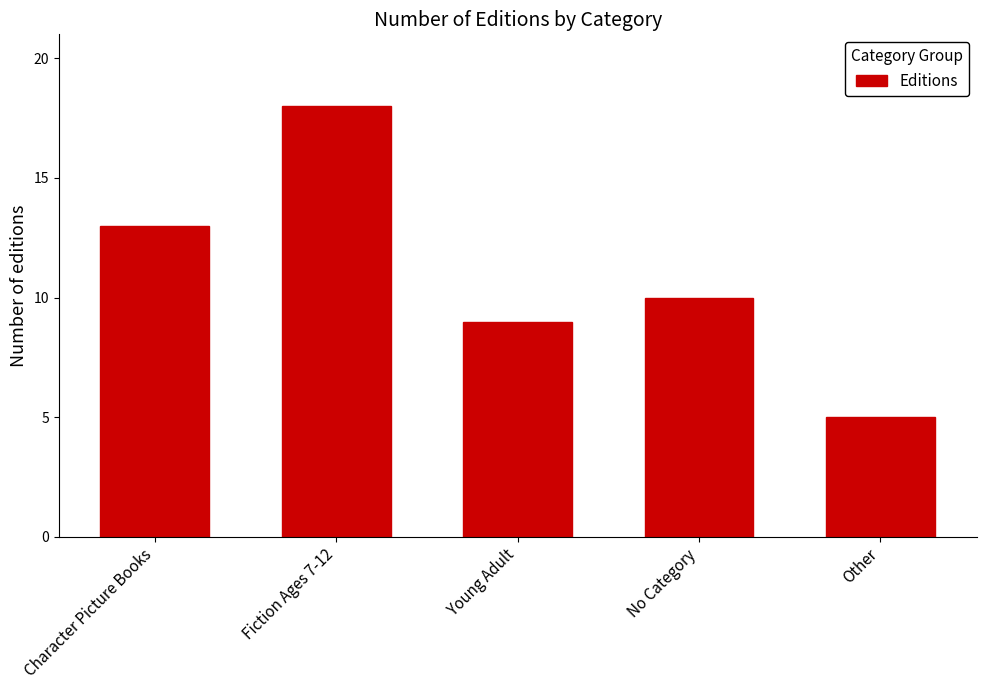

How many series are shown in this chart?

1